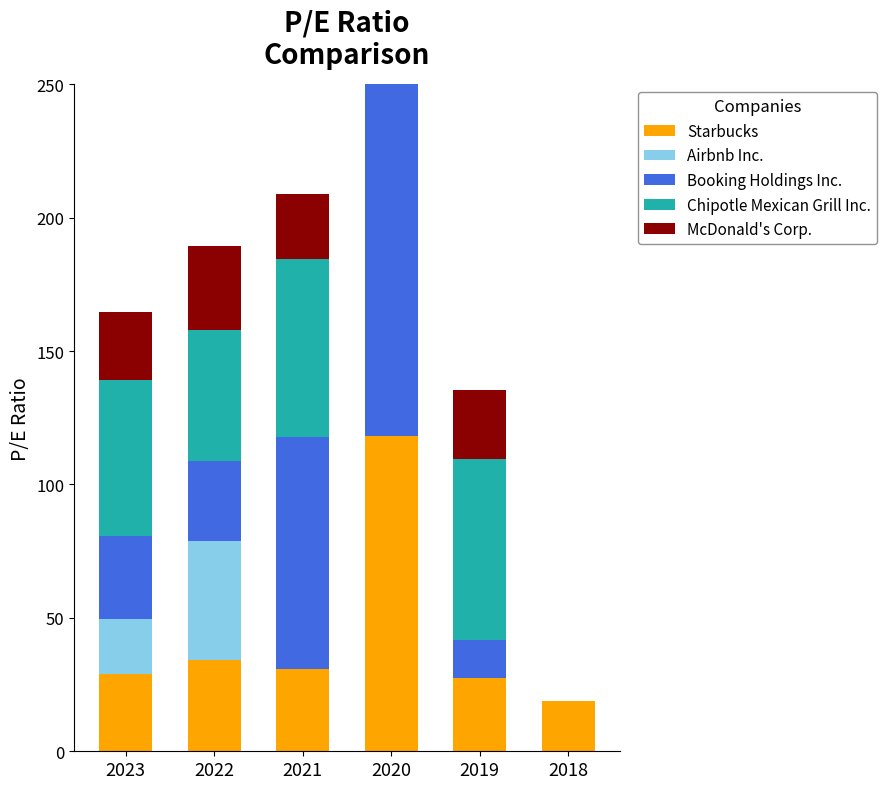

Which series has the largest total across all categories?

Chipotle Mexican Grill Inc.